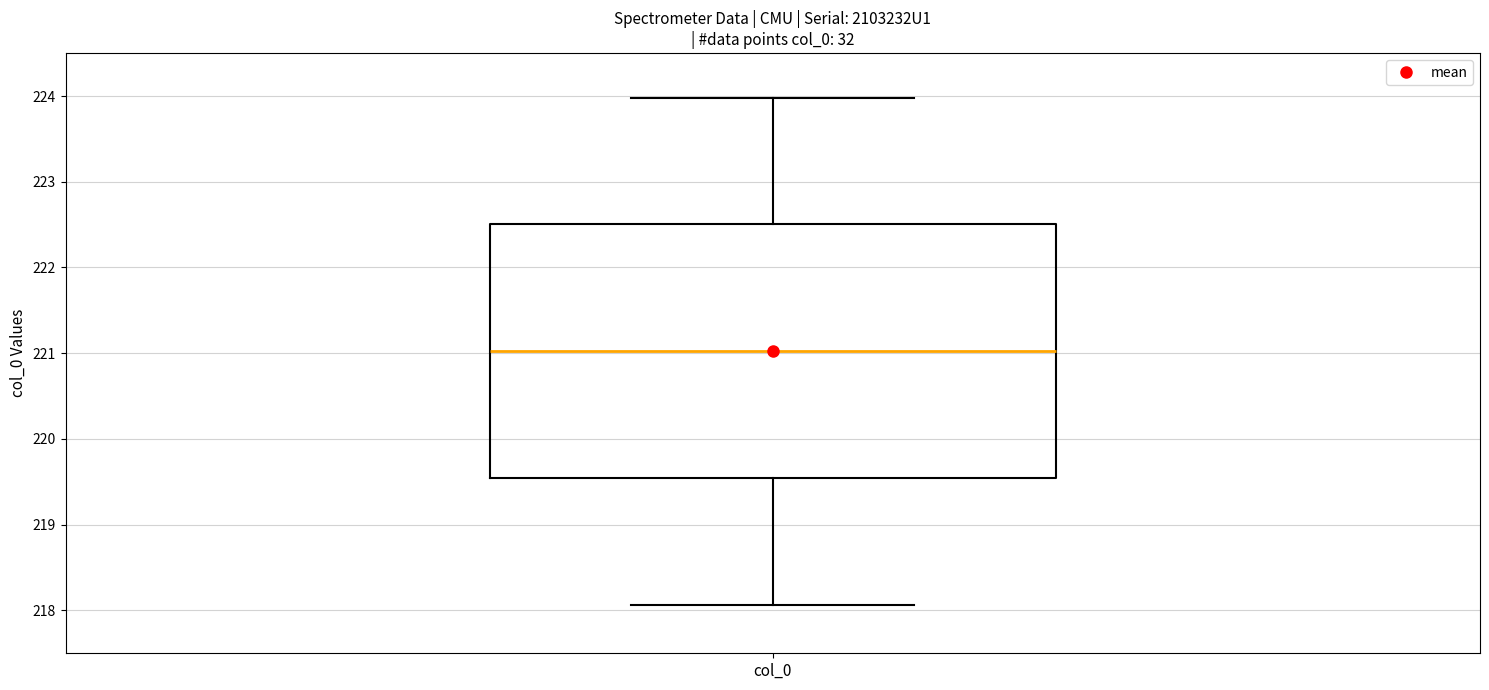

Read this box plot against the y-axis: the position of the median line, the range covered by the box, and the ends of both whiskers. The values are not printed on the chart, so give them approximately, as read against the axis.

median 221.0, box 219.5 to 222.5, whiskers 218.1 to 224.0